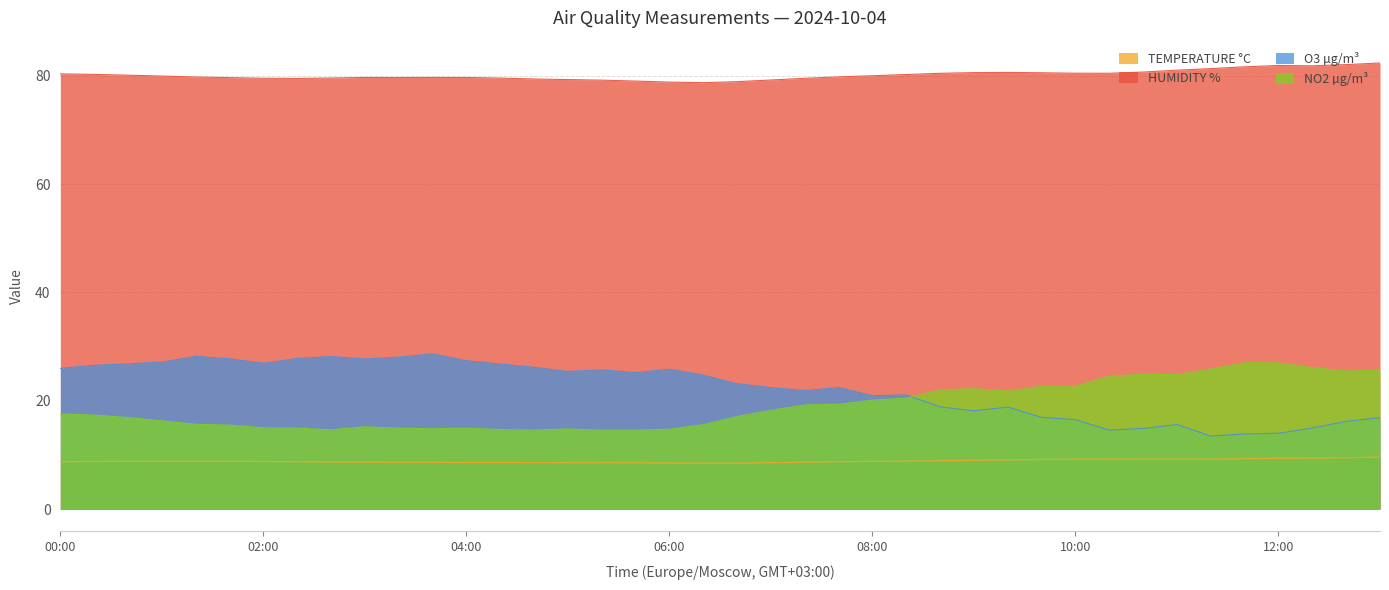

Which series has the largest total across all categories?

HUMIDITY %